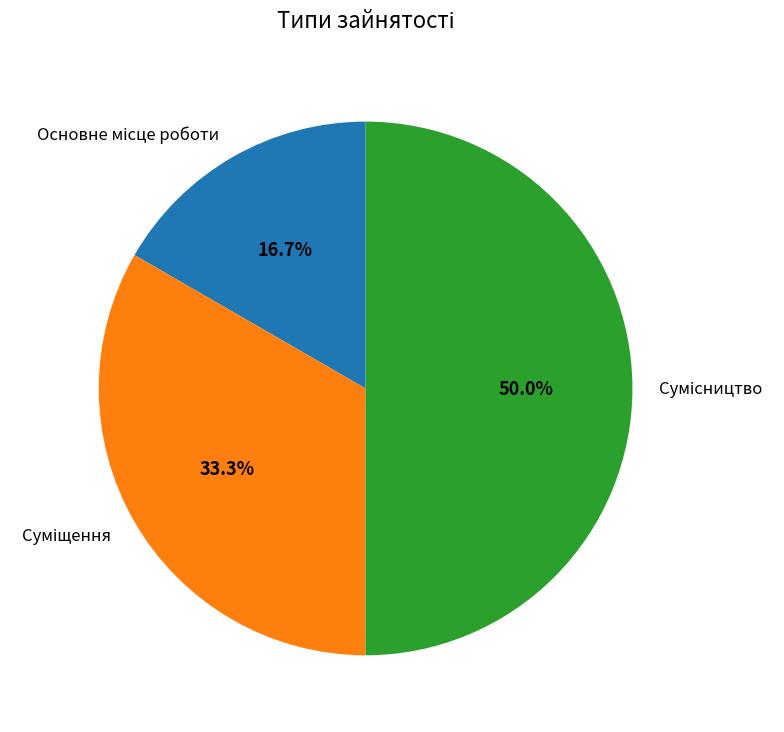

How many segments does this pie chart have?

3